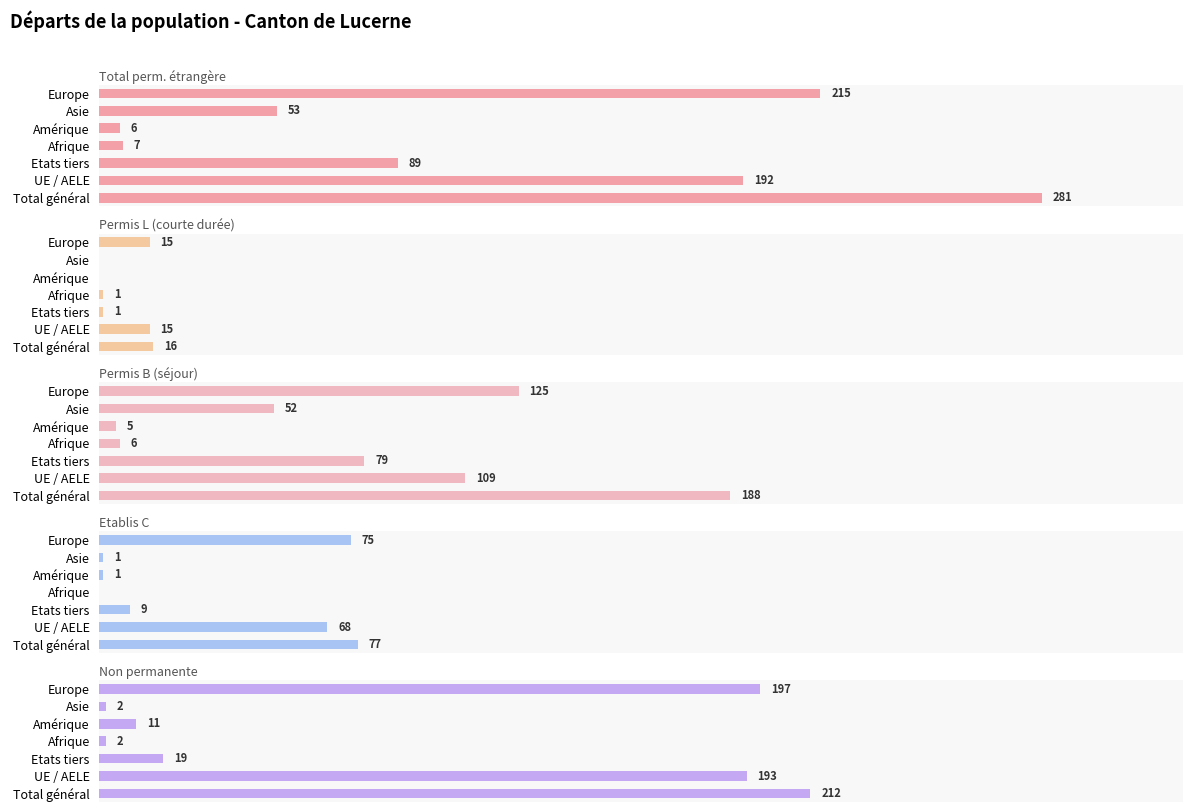

Does the chart contain any negative values?

No